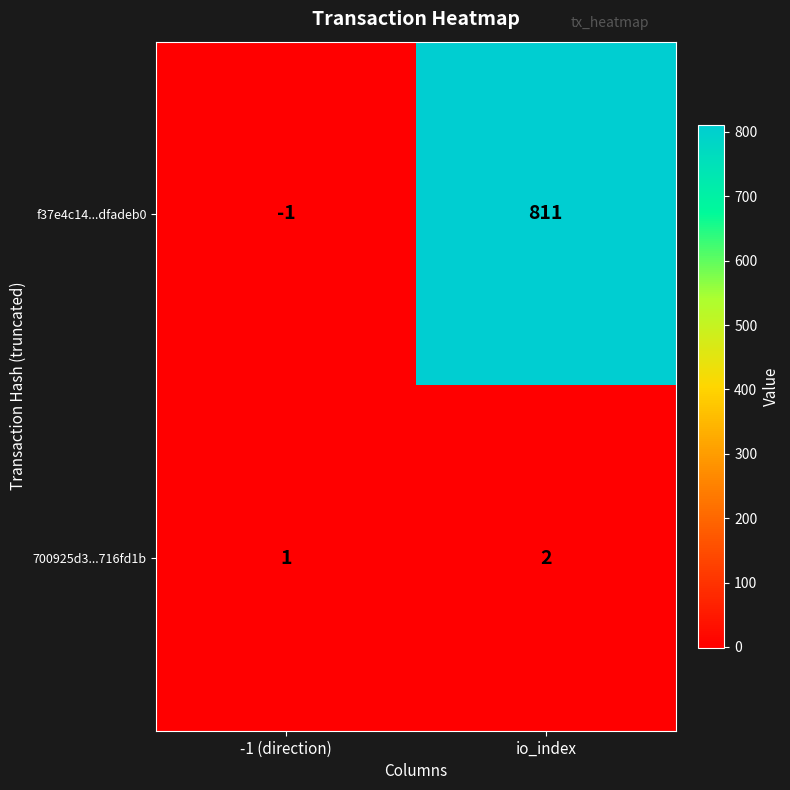

Reading left to right, list all the values displayed in this chart.

f37e4c14...dfadeb0: -1 (direction)=-1	io_index=811
700925d3...716fd1b: -1 (direction)=1	io_index=2